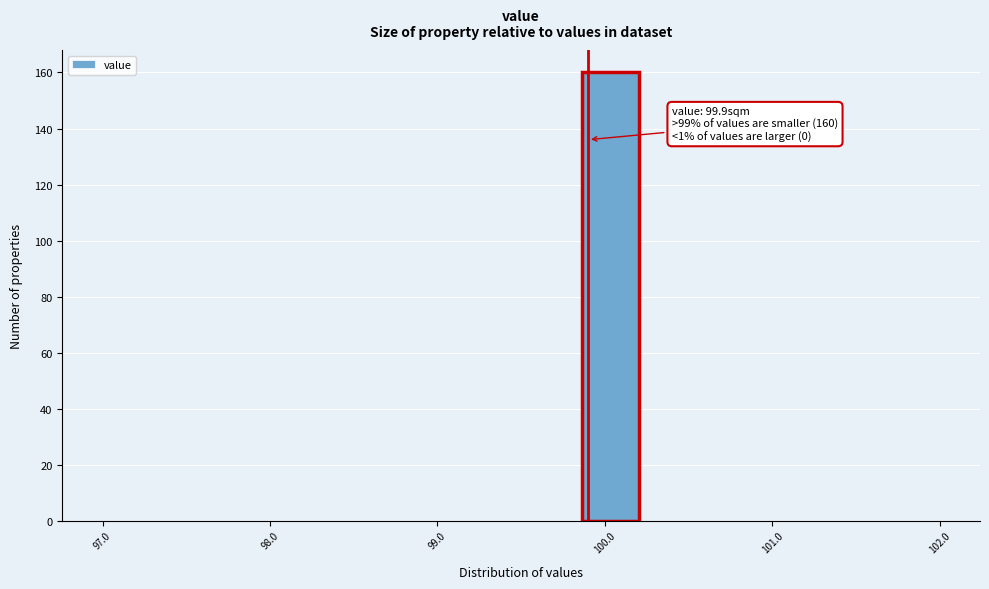

Around what value on the x-axis is the tallest bar? Give the approximate position of its centre, as read against the axis.

100.0